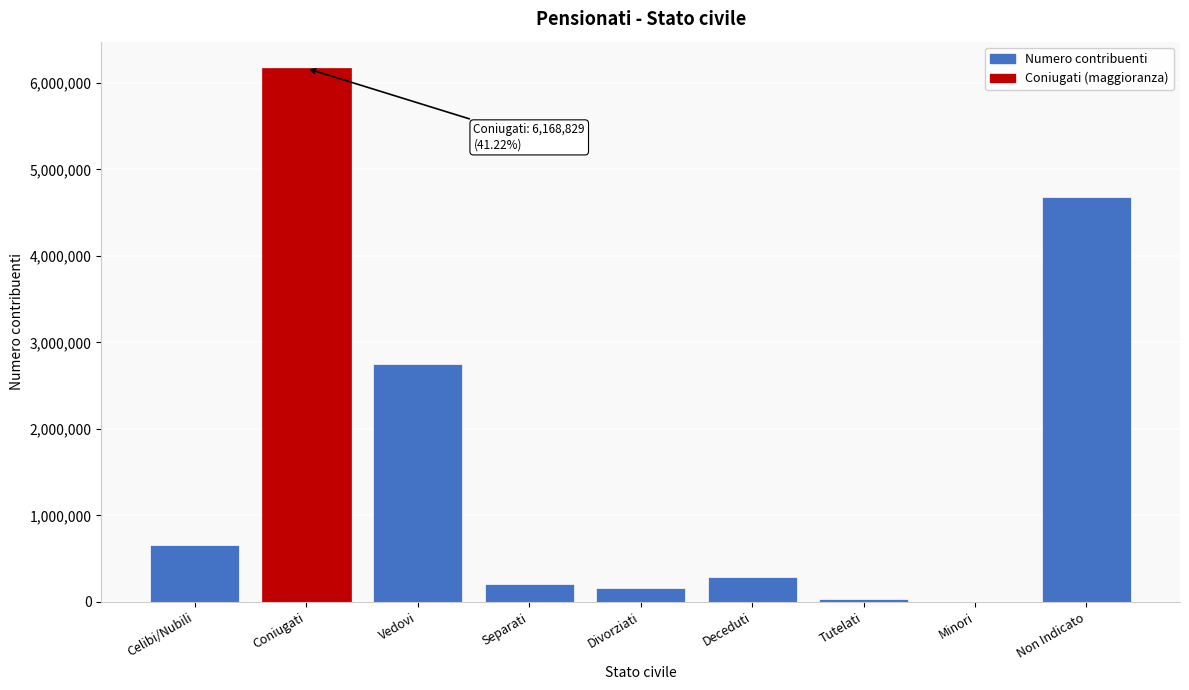

Which category has the highest value across all series?

Coniugati